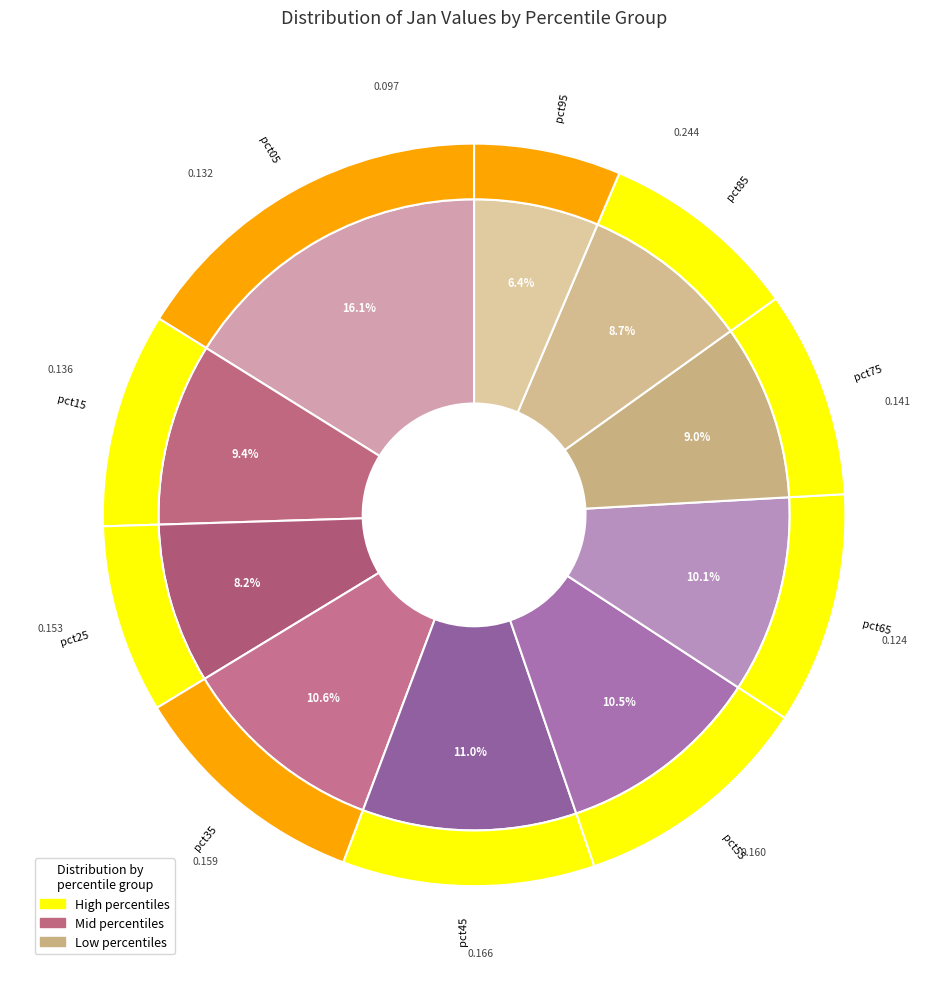

Which has a higher value, pct65 or pct25?

pct65